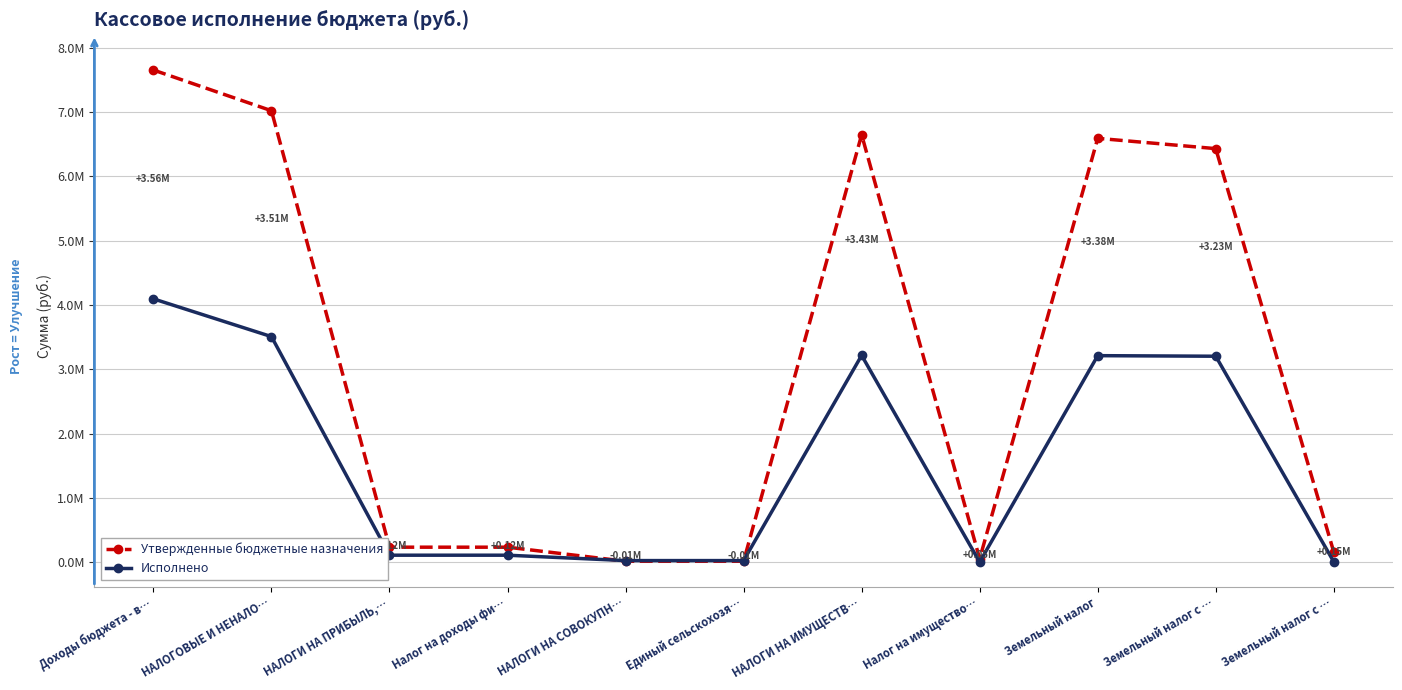

Which series ends up on top after the final intersection of Утвержденные бюджетные назначения and Исполнено?

Утвержденные бюджетные назначения